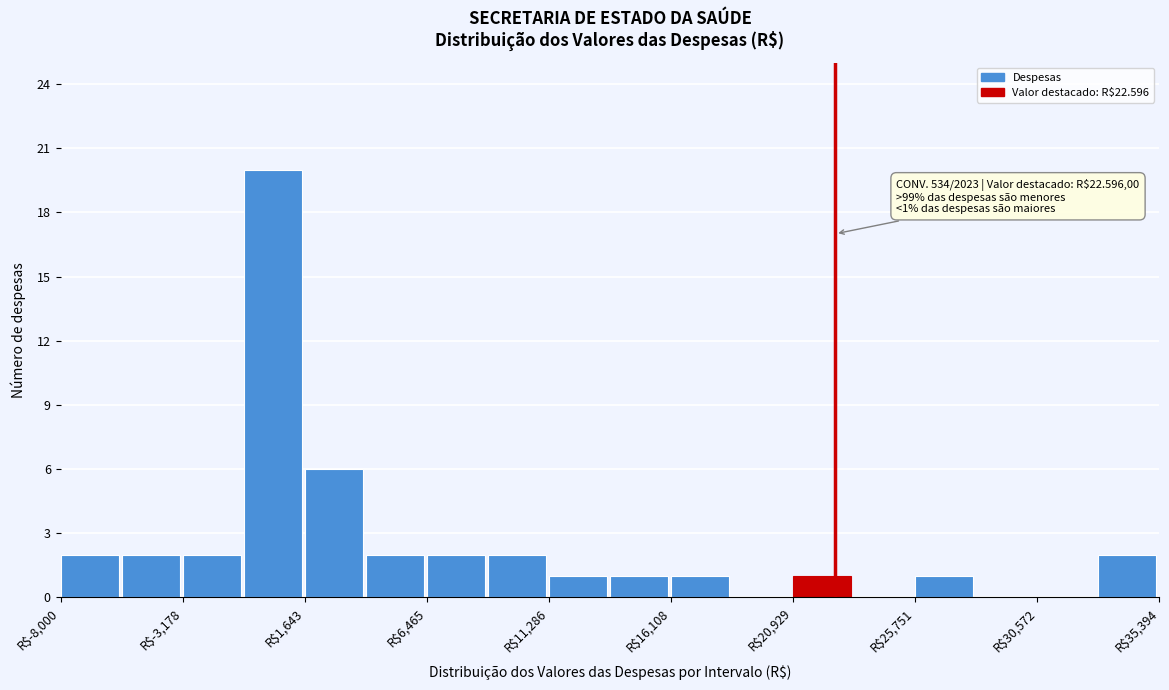

Which range on the x-axis has the tallest bar?

-1000 to 1500